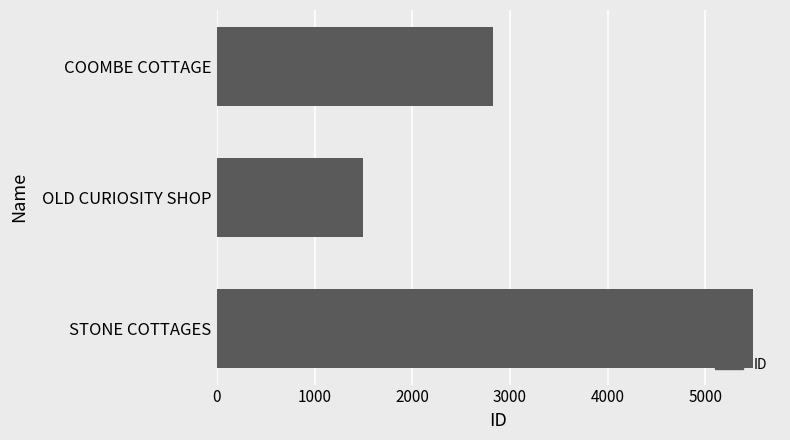

Reading bottom to top, extract all data points from this chart.

5491	1499	2825